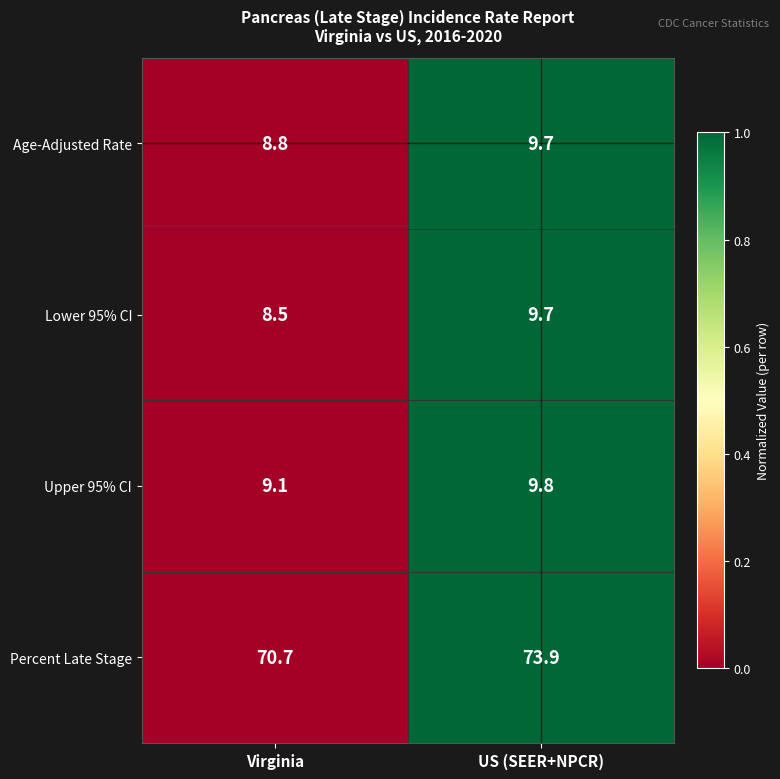

Which category has the lowest value across all series?

Virginia